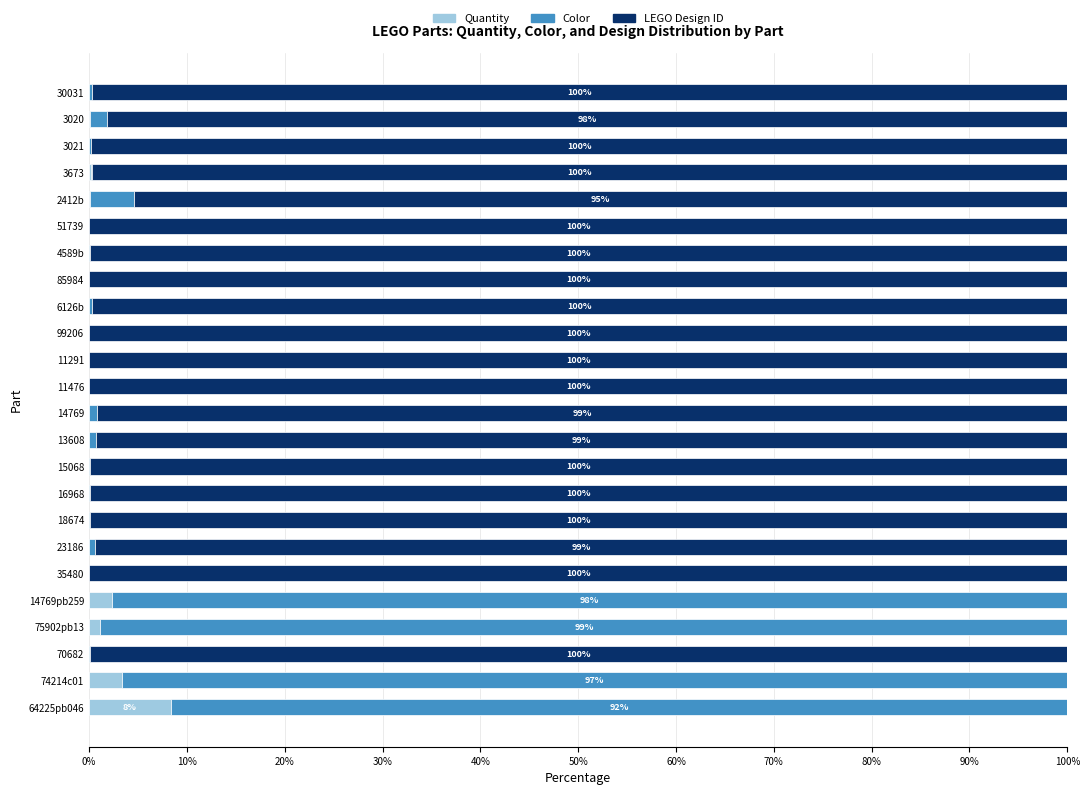

What is the highest value of the Quantity series?

8.3